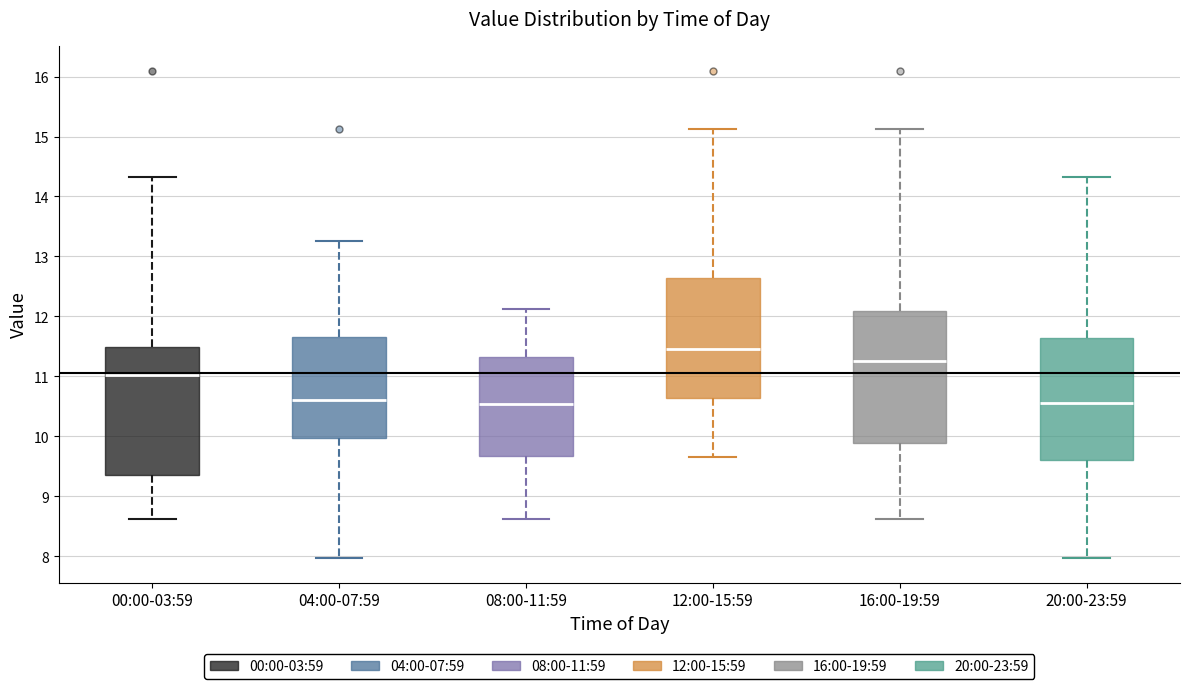

Reading left to right, read every box against the y-axis: the position of its median line, the range the box covers, and the ends of its whiskers. The values are not printed on the chart, so give them approximately, as read against the axis.

00:00-03:59: median 11.0, box 9.4 to 11.5, whiskers 8.6 to 14.3
04:00-07:59: median 10.6, box 10.0 to 11.7, whiskers 8.0 to 13.3
08:00-11:59: median 10.5, box 9.7 to 11.3, whiskers 8.6 to 12.1
12:00-15:59: median 11.5, box 10.6 to 12.6, whiskers 9.7 to 15.1
16:00-19:59: median 11.3, box 9.9 to 12.1, whiskers 8.6 to 15.1
20:00-23:59: median 10.6, box 9.6 to 11.6, whiskers 8.0 to 14.3